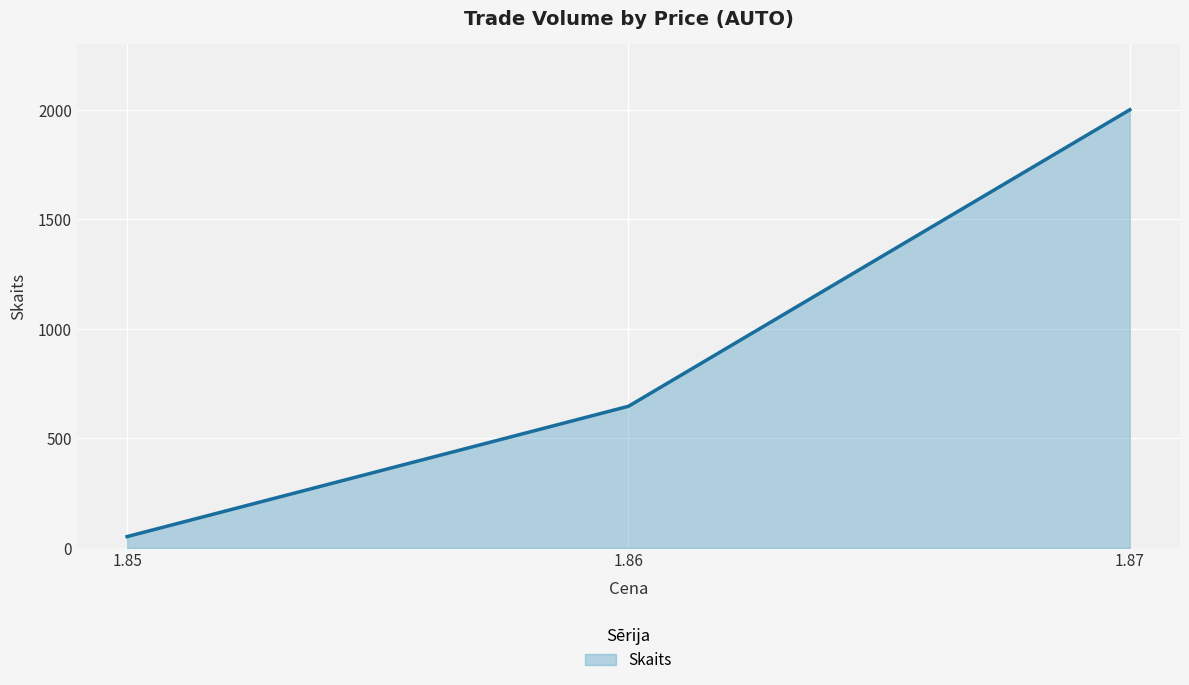

How many lines are shown in the chart?

1